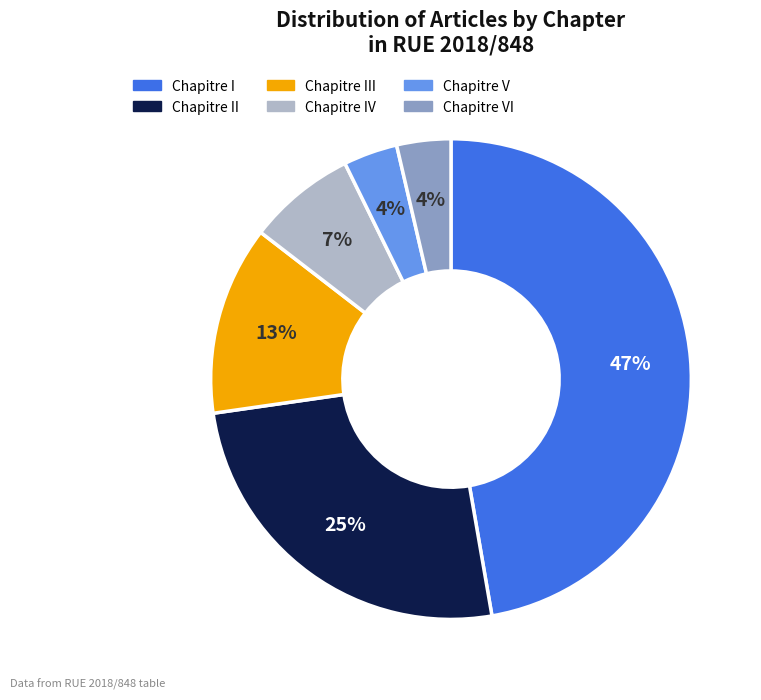

To the nearest percent, what is the average slice percentage?

17%